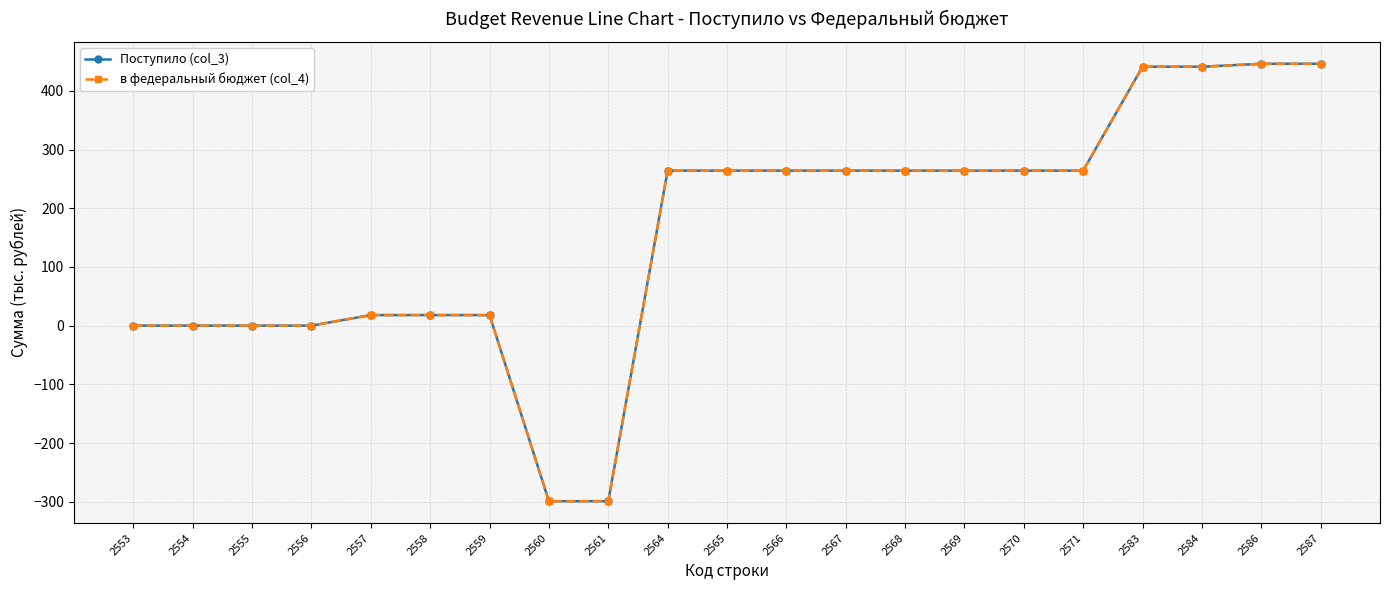

Is it true that Поступило (col_3) equals 18 at 2559?

True